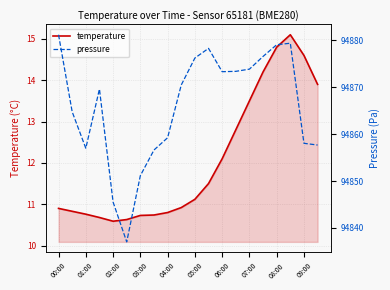

True or false: temperature has a value of 15.9 at 02:00.

False